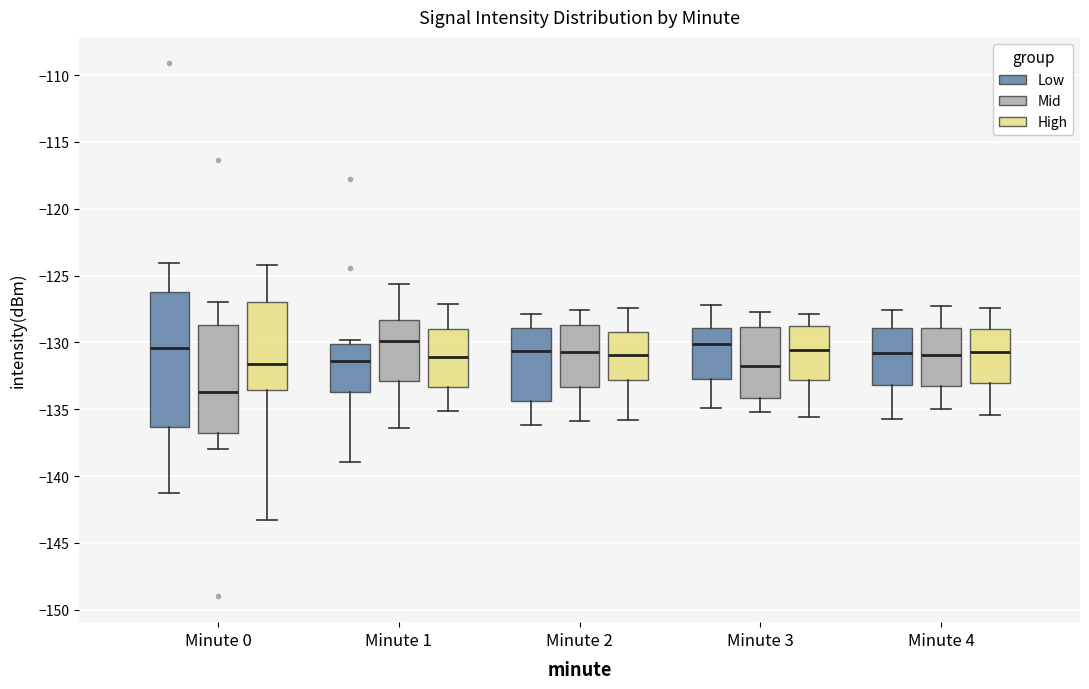

Which box has the lowest median line?

Minute 0 (Mid)